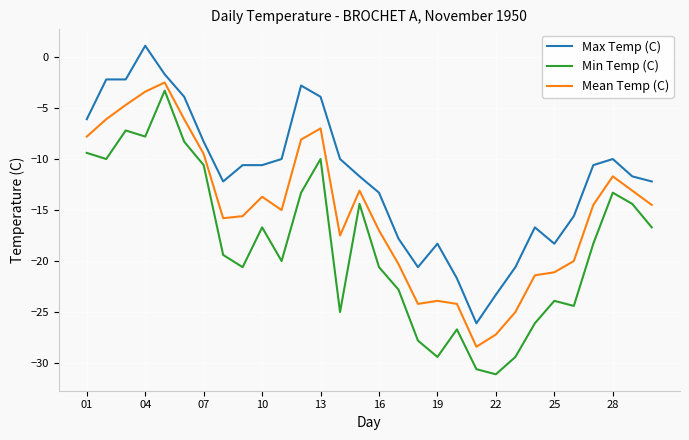

Does the chart have visible grid lines?

Yes